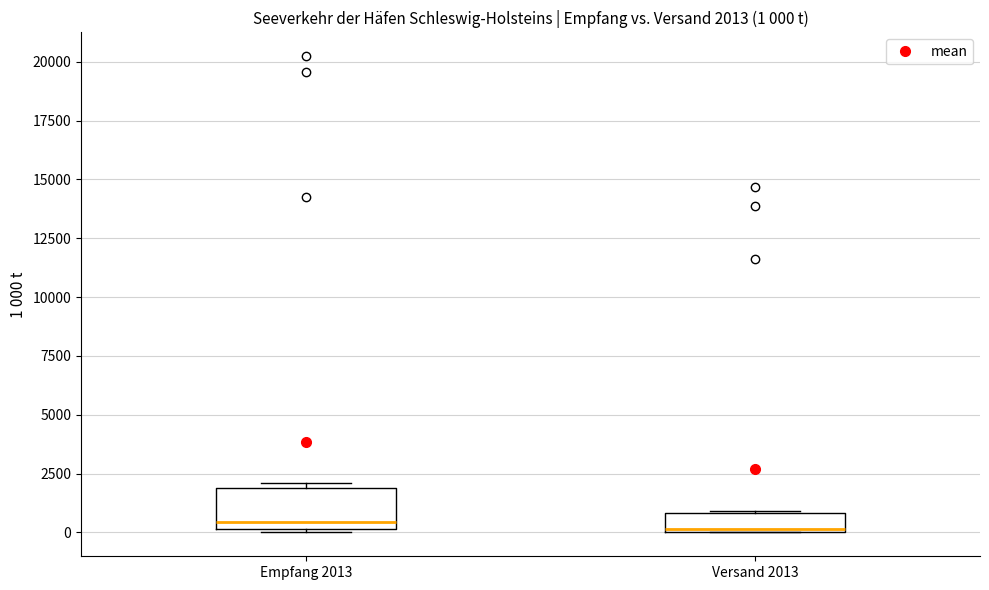

Which box is the tallest, from its lower edge to its upper edge?

Empfang 2013